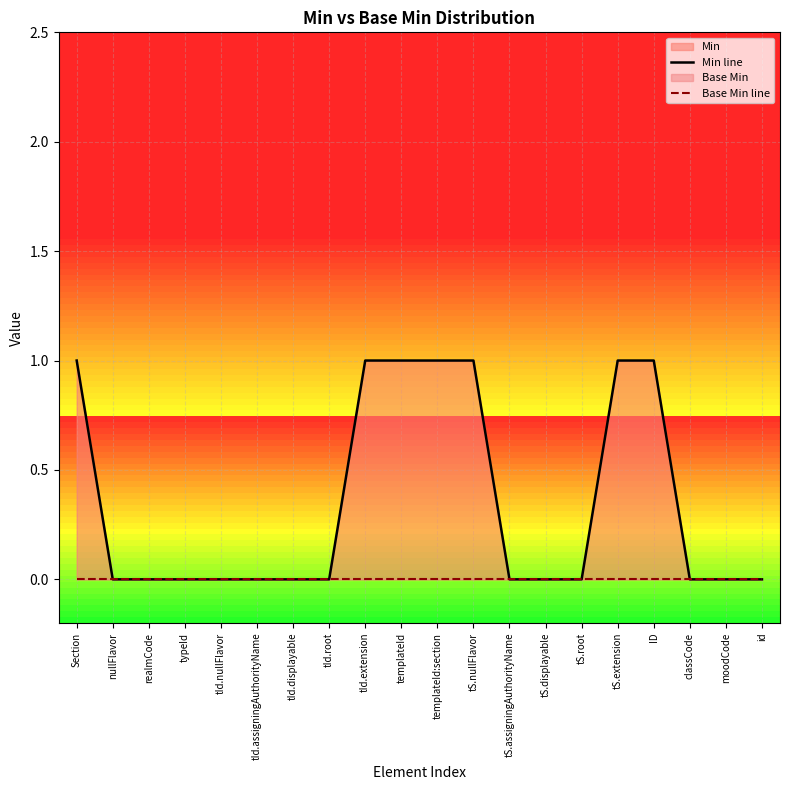

At which label is Base Min line closest to 0?

Section